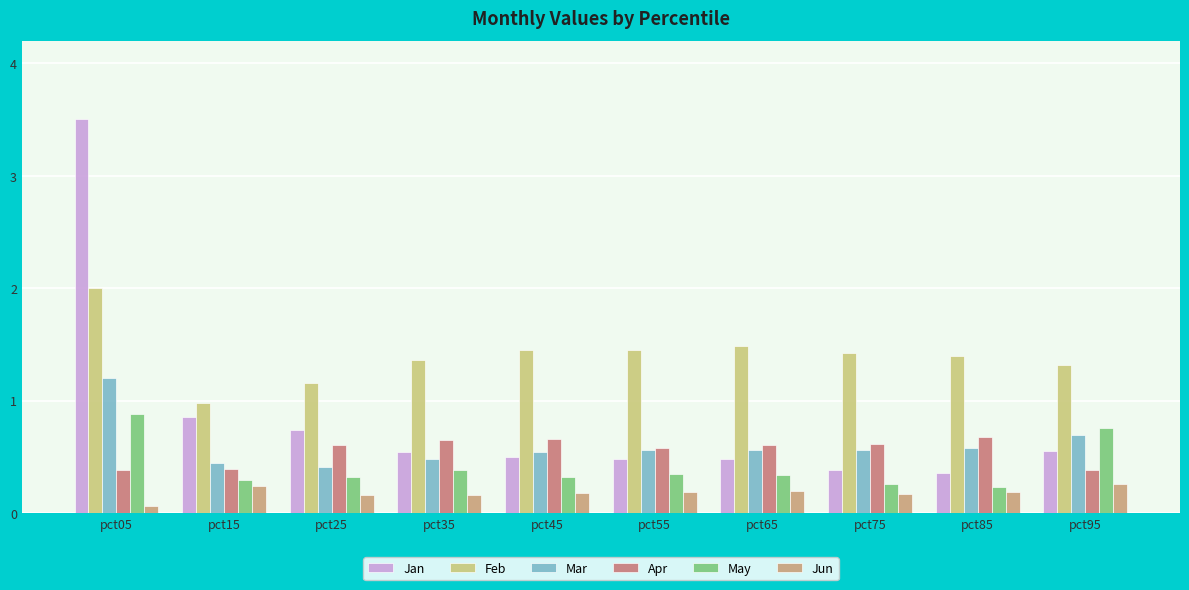

At which category is the sum across all series the highest?

pct05